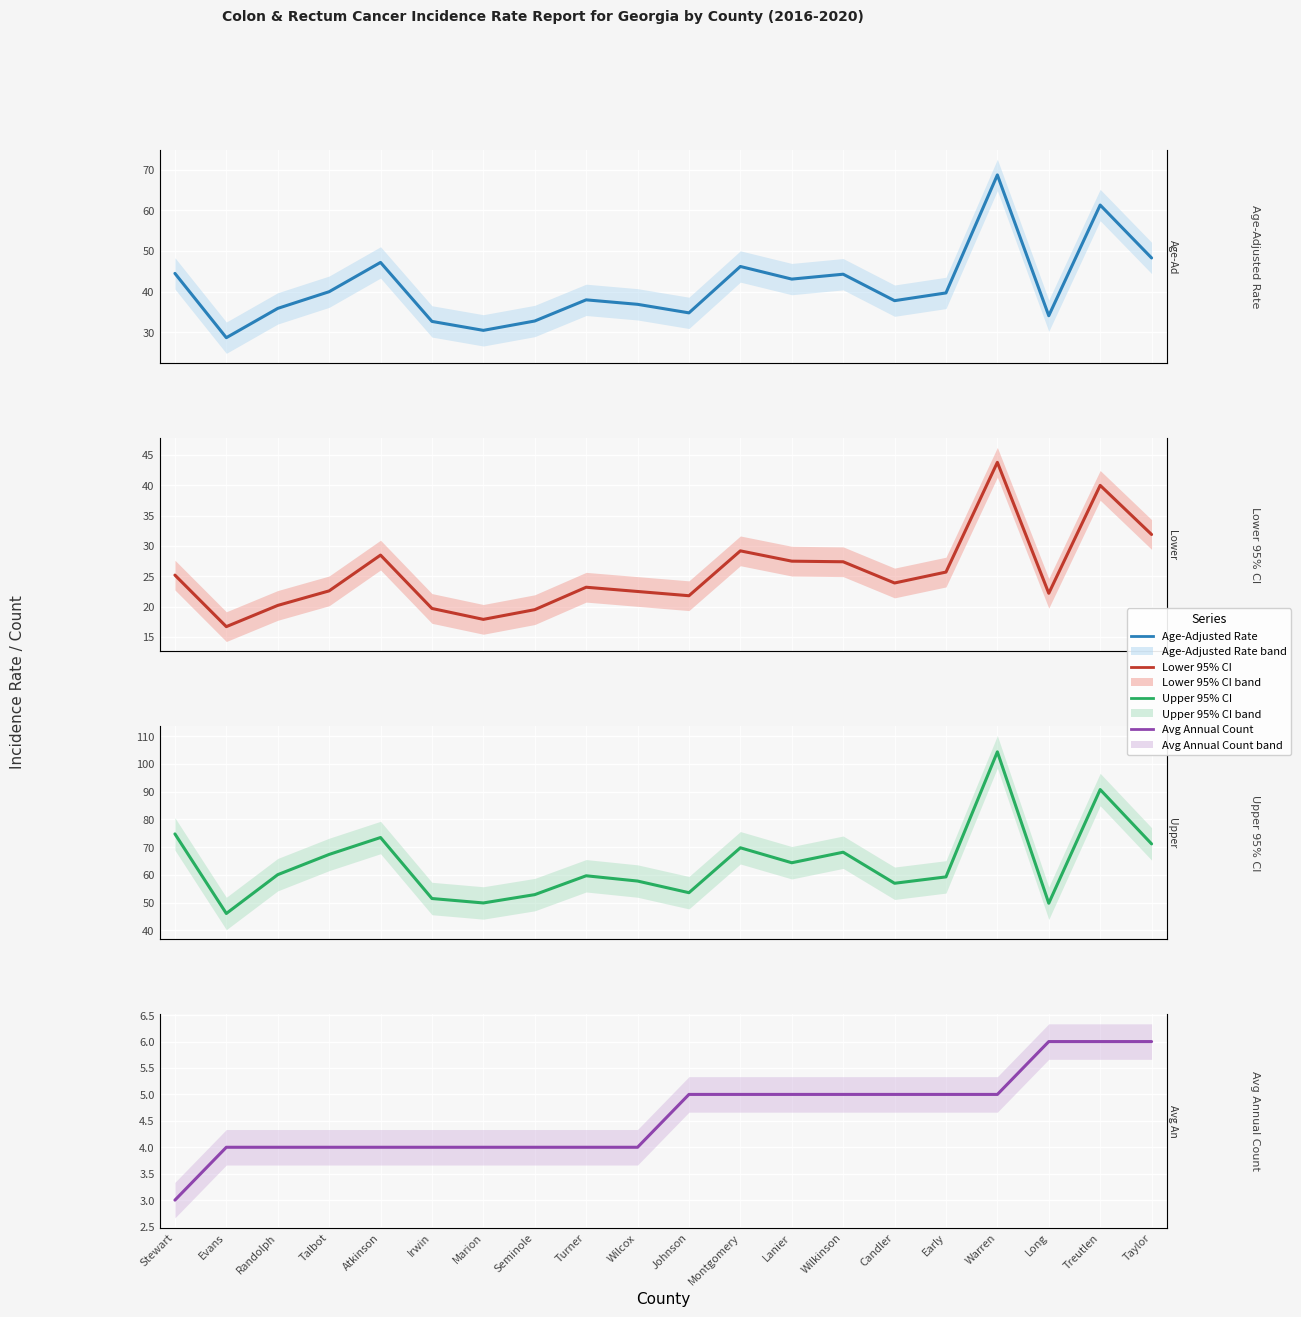

Is the value of Lower 95% CI at Atkinson greater than the value of Age-Adjusted Rate at Long?

No